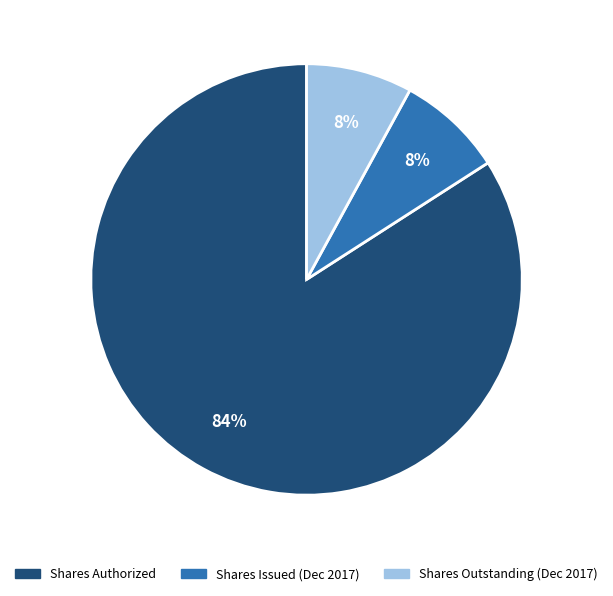

Which has a higher value, Shares Authorized or Shares Outstanding (Dec 2017)?

Shares Authorized